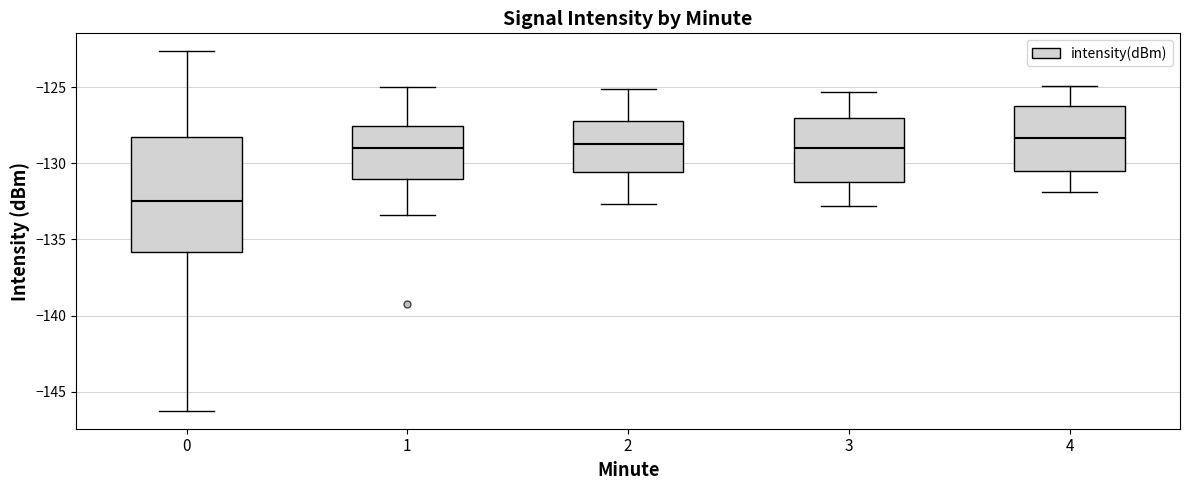

Reading left to right, read every box against the y-axis: the position of its median line, the range the box covers, and the ends of its whiskers. The values are not printed on the chart, so give them approximately, as read against the axis.

0: median -132.5, box -136.0 to -128.0, whiskers -146.5 to -122.5
1: median -129.0, box -131.0 to -127.5, whiskers -133.5 to -125.0
2: median -128.5, box -130.5 to -127.0, whiskers -132.5 to -125.0
3: median -129.0, box -131.0 to -127.0, whiskers -133.0 to -125.5
4: median -128.5, box -130.5 to -126.0, whiskers -132.0 to -125.0